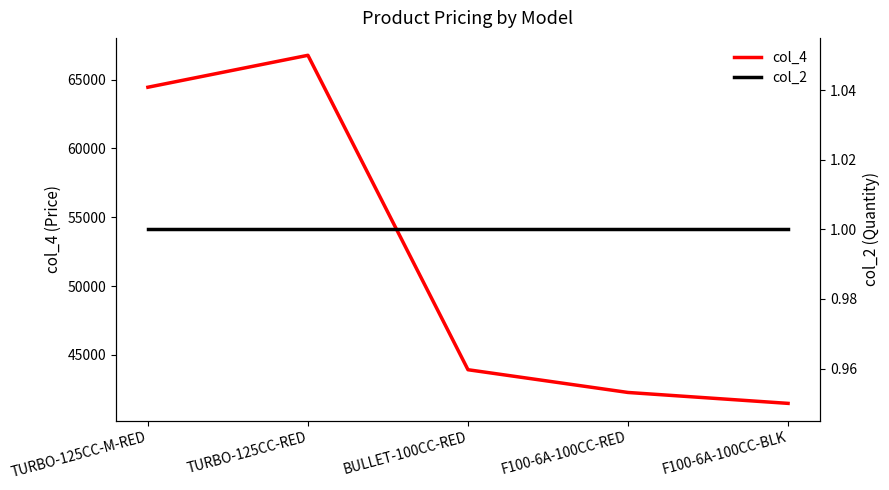

What is the average value of the col_2 series?

1.0